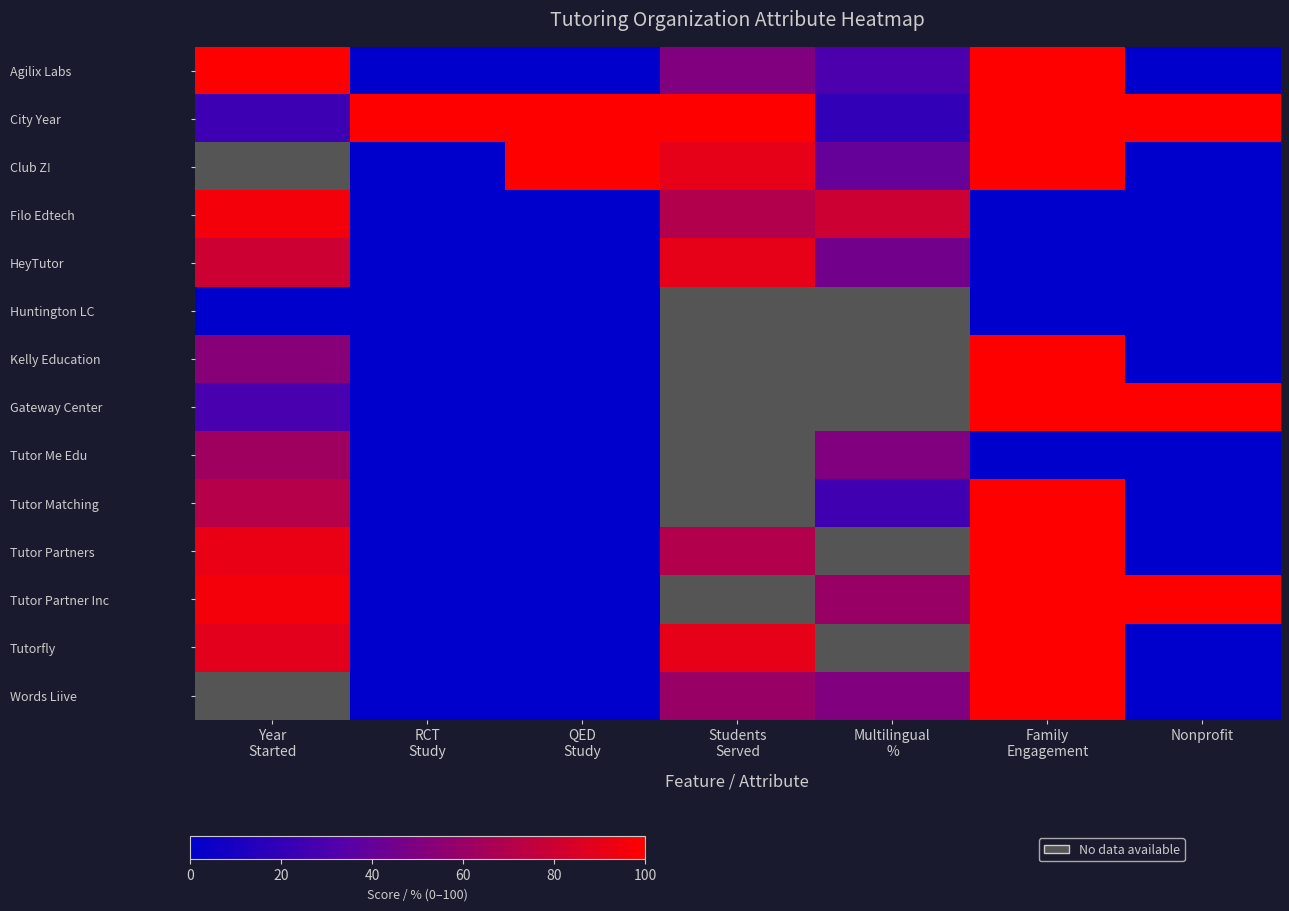

Which has a higher value, QED
Study or RCT
Study?

QED
Study